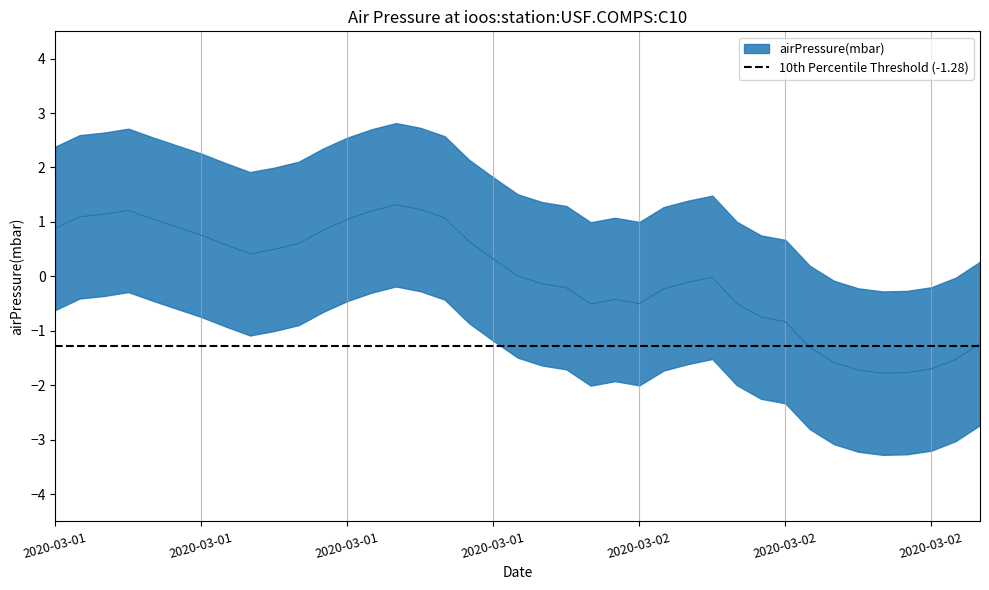

The chart shows a value of -0.7 at 2020-03-02T05:35:00. True or false?

True